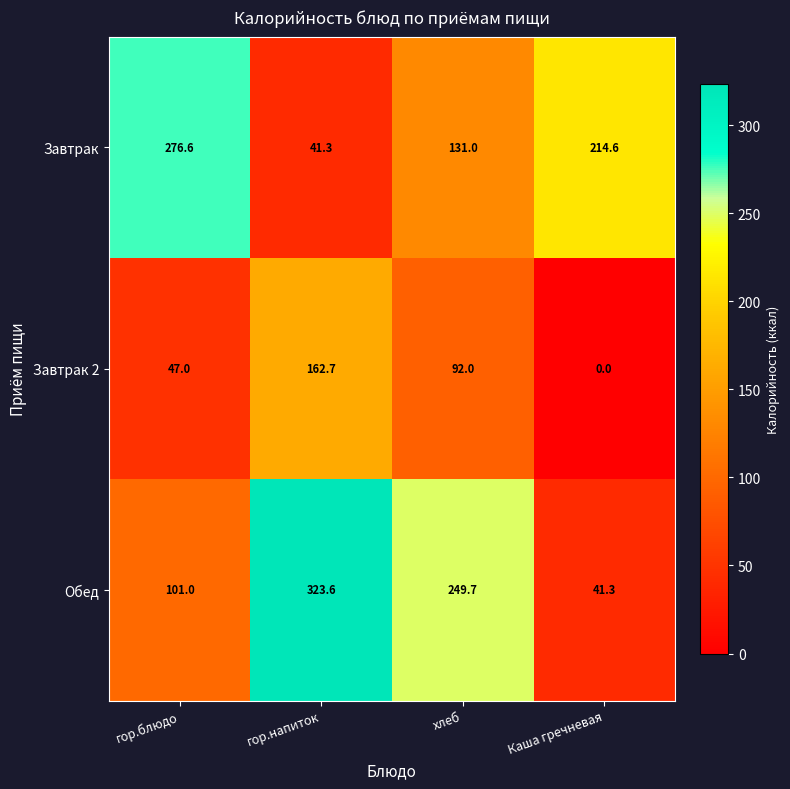

What is the difference between the second highest and second lowest values in the Завтрак 2 series?

45.0